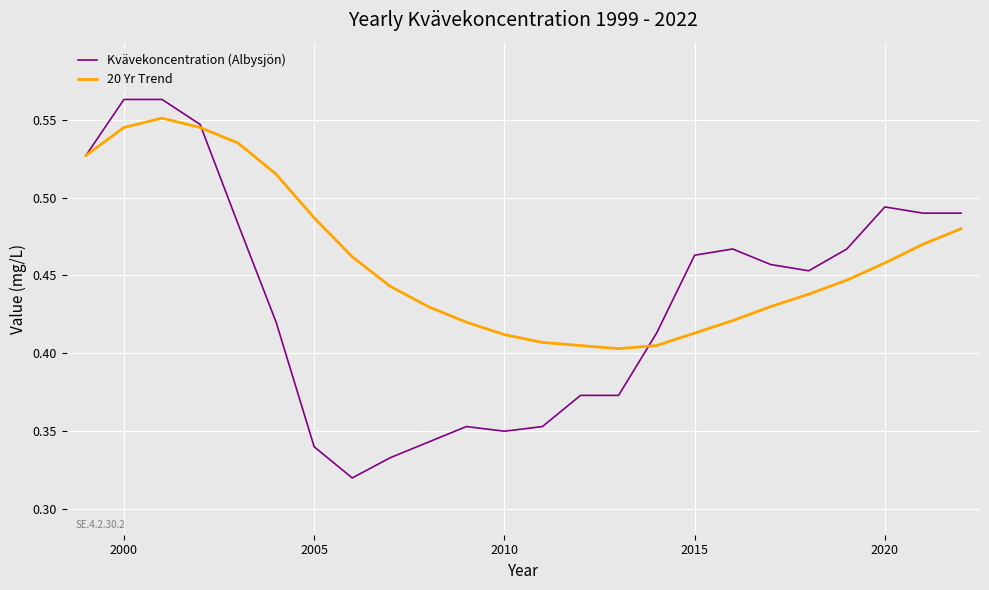

Which series ends up on top after the final intersection of 20 Yr Trend and Kvävekoncentration (Albysjön)?

Kvävekoncentration (Albysjön)